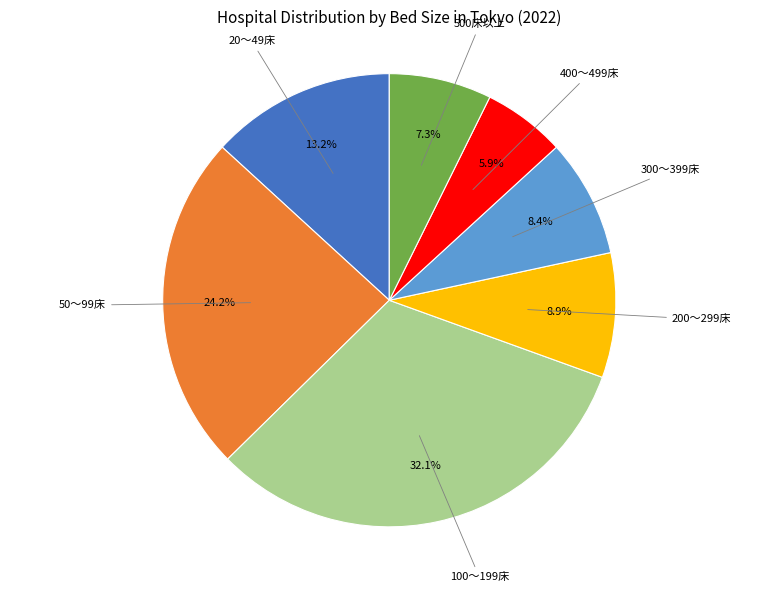

Is there any slice that represents more than half of the pie?

No